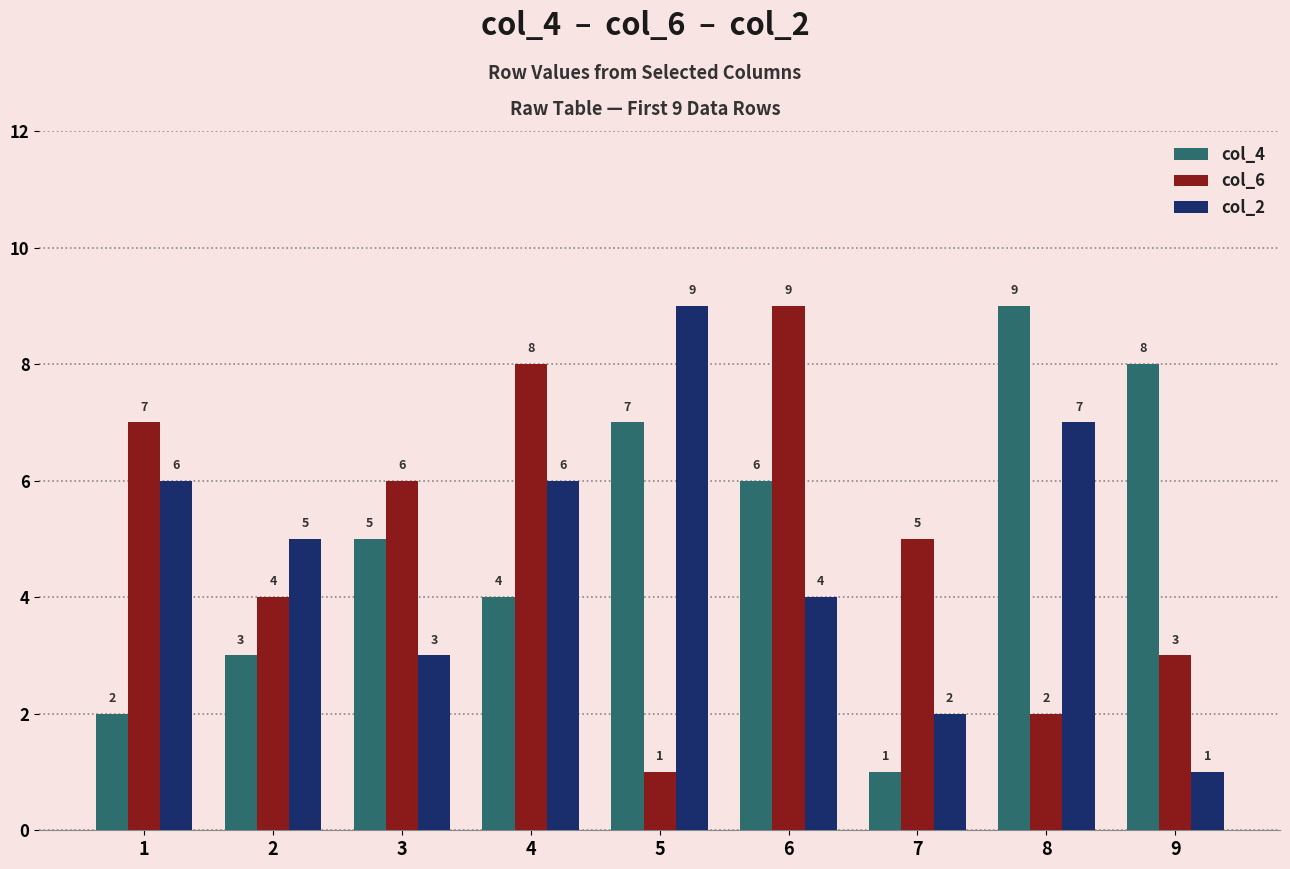

What is the difference between the maximum and minimum values in the col_2 series?

8